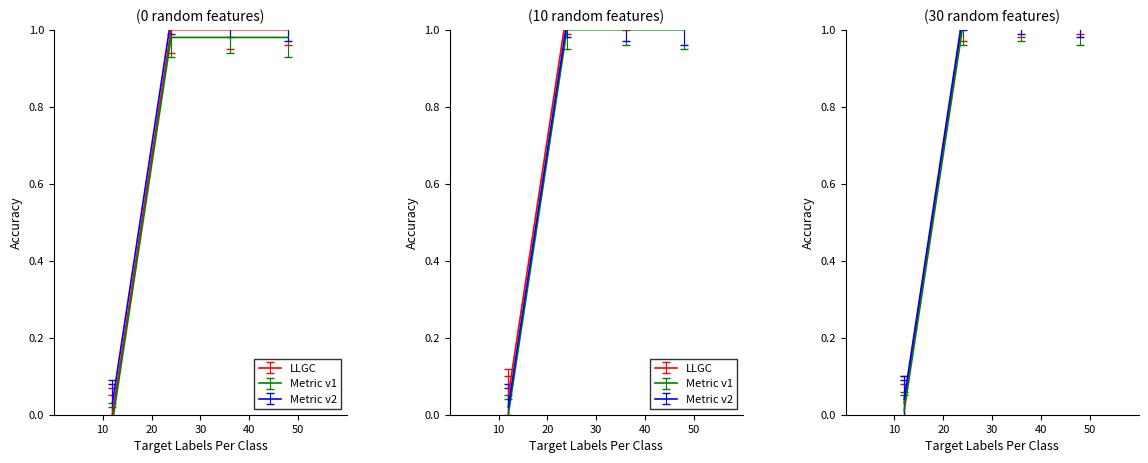

Does the chart display data point markers on the line(s)?

No